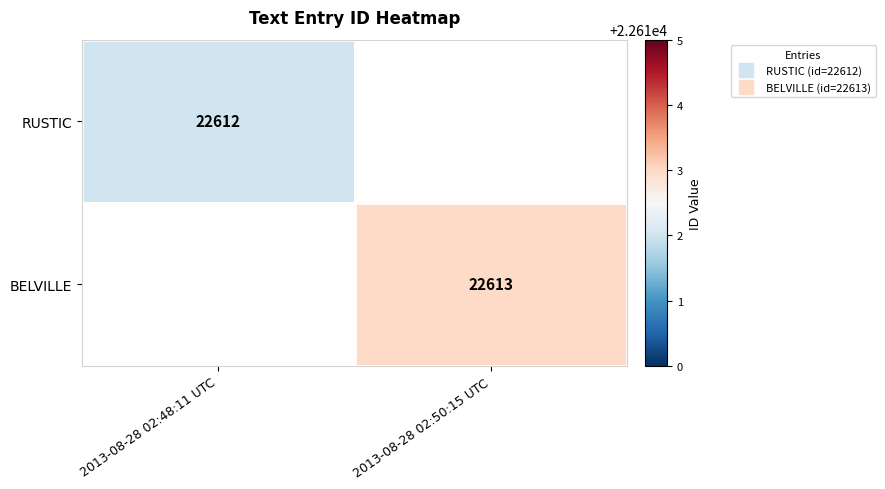

What is the smallest value displayed?

22612.0